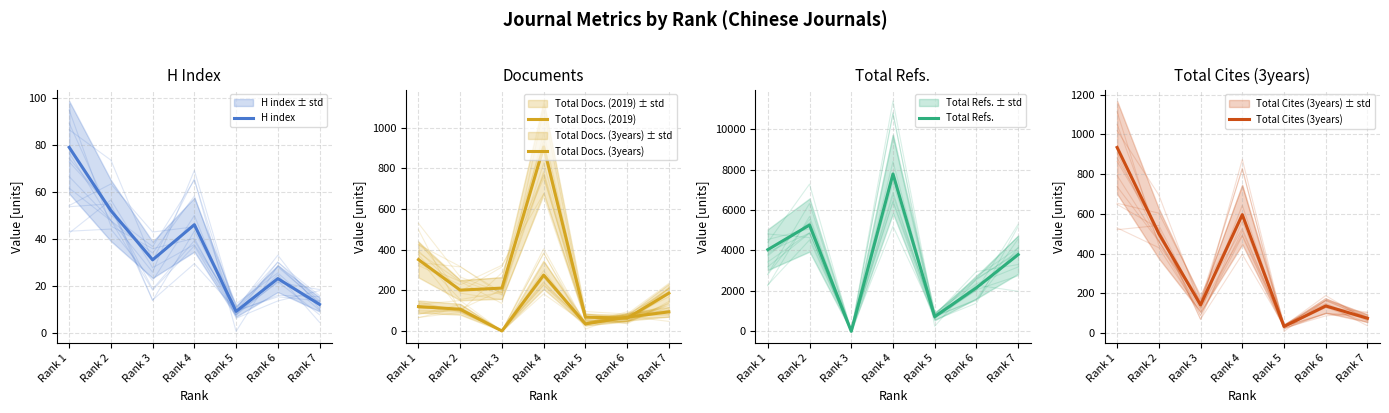

True or false: Total Docs. (3years) has more than 0 interior local peaks.

True